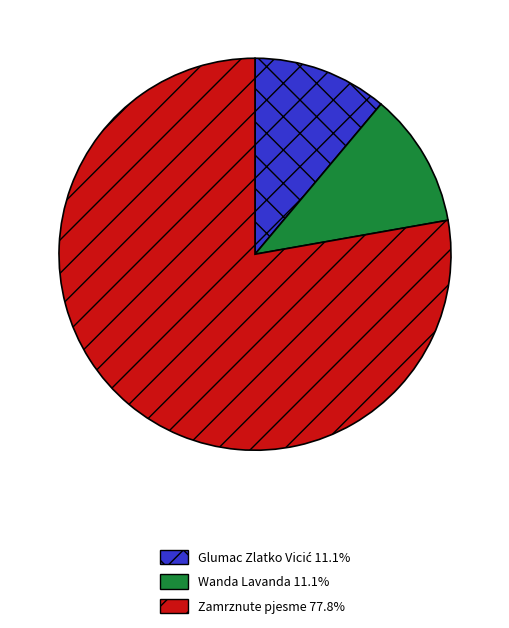

Is it true that Wanda Lavanda is 11% of the pie?

True